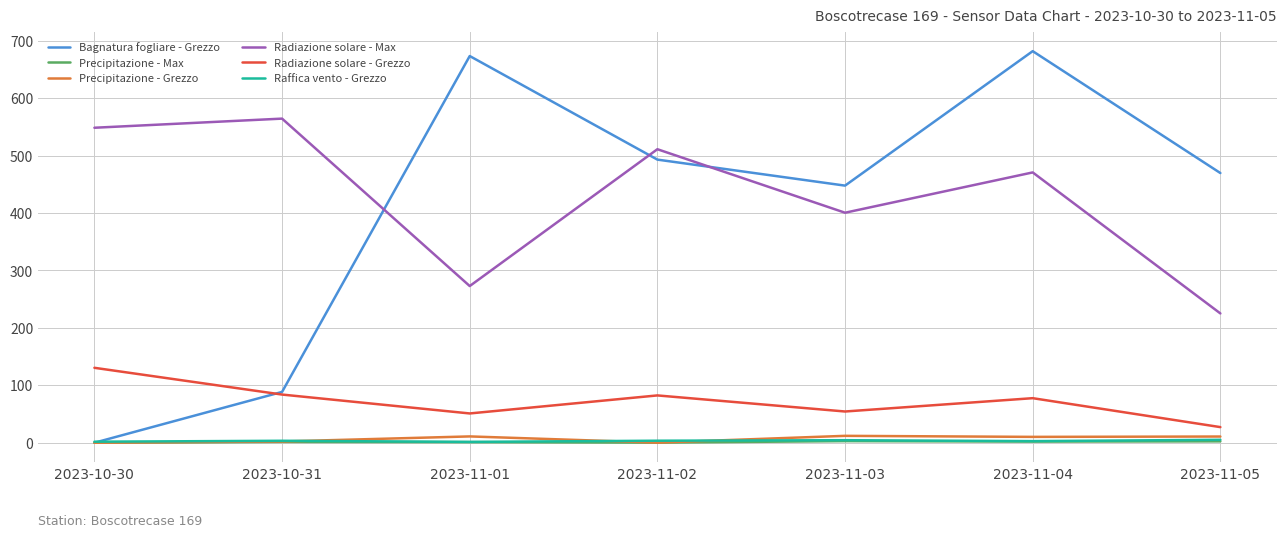

Which series has the widest spread of values?

Bagnatura fogliare - Grezzo